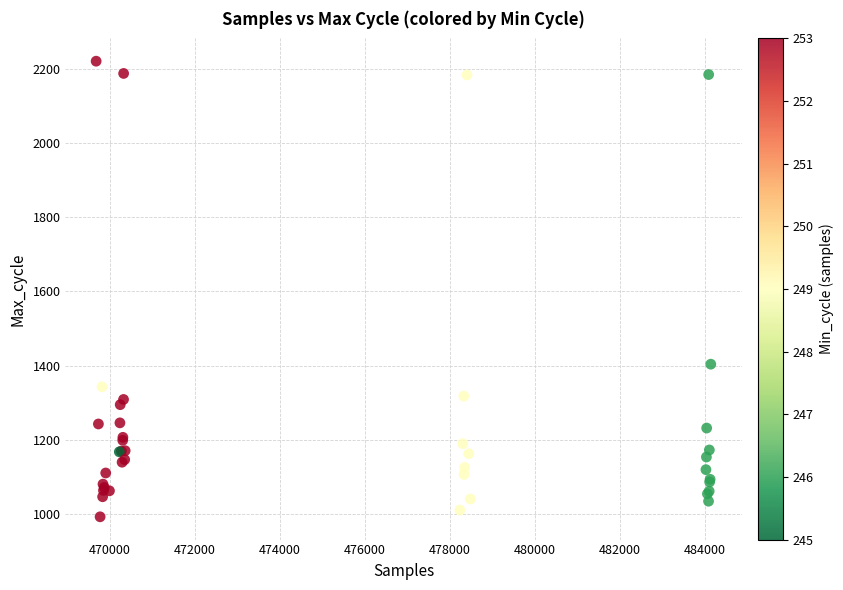

What Y value in the scatter plot is closest to 1606?

1404